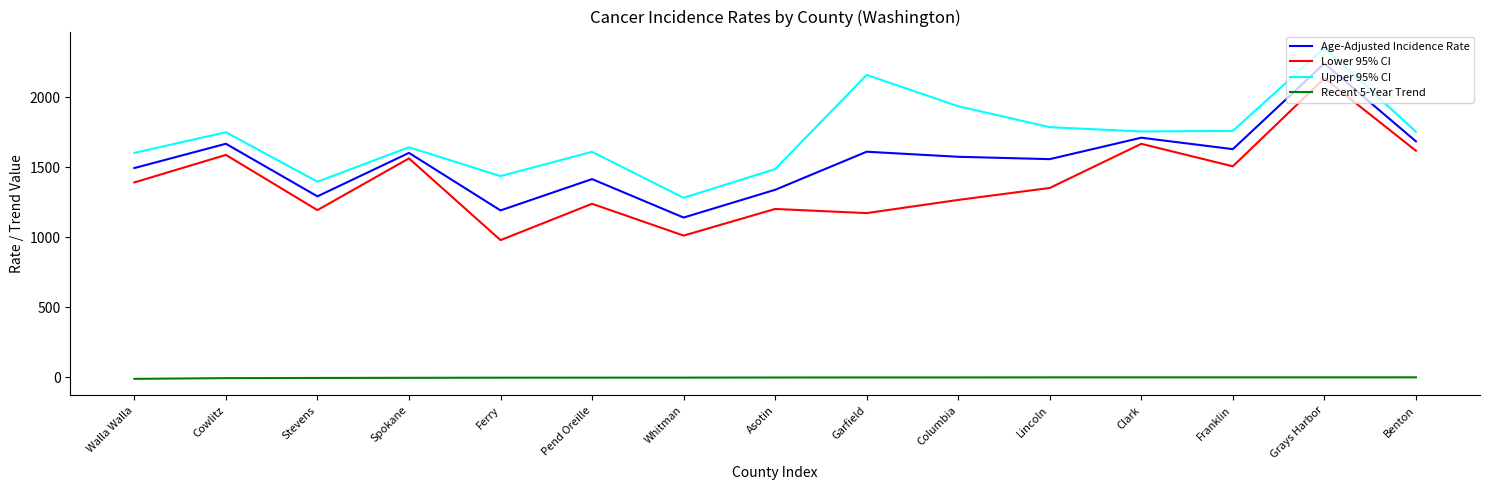

Is the value of Lower 95% CI at Benton greater than the value of Age-Adjusted Incidence Rate at Benton?

No